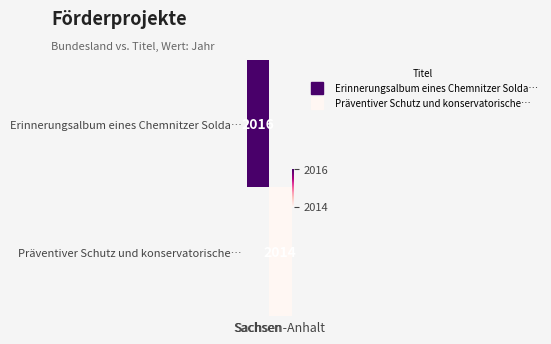

At which category is the sum across all series the highest?

Sachsen